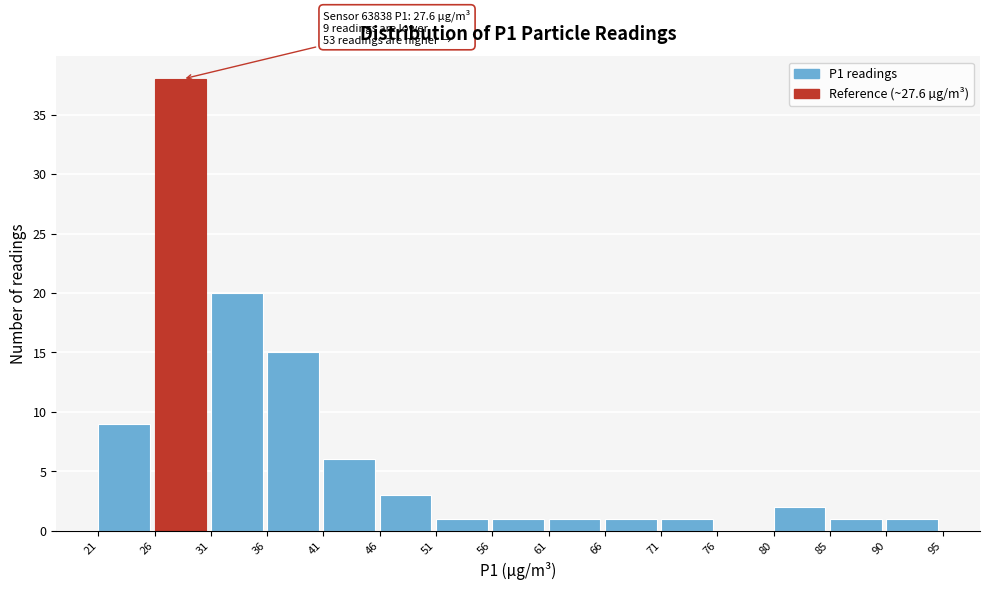

Which range on the x-axis has the tallest bar?

26 to 31